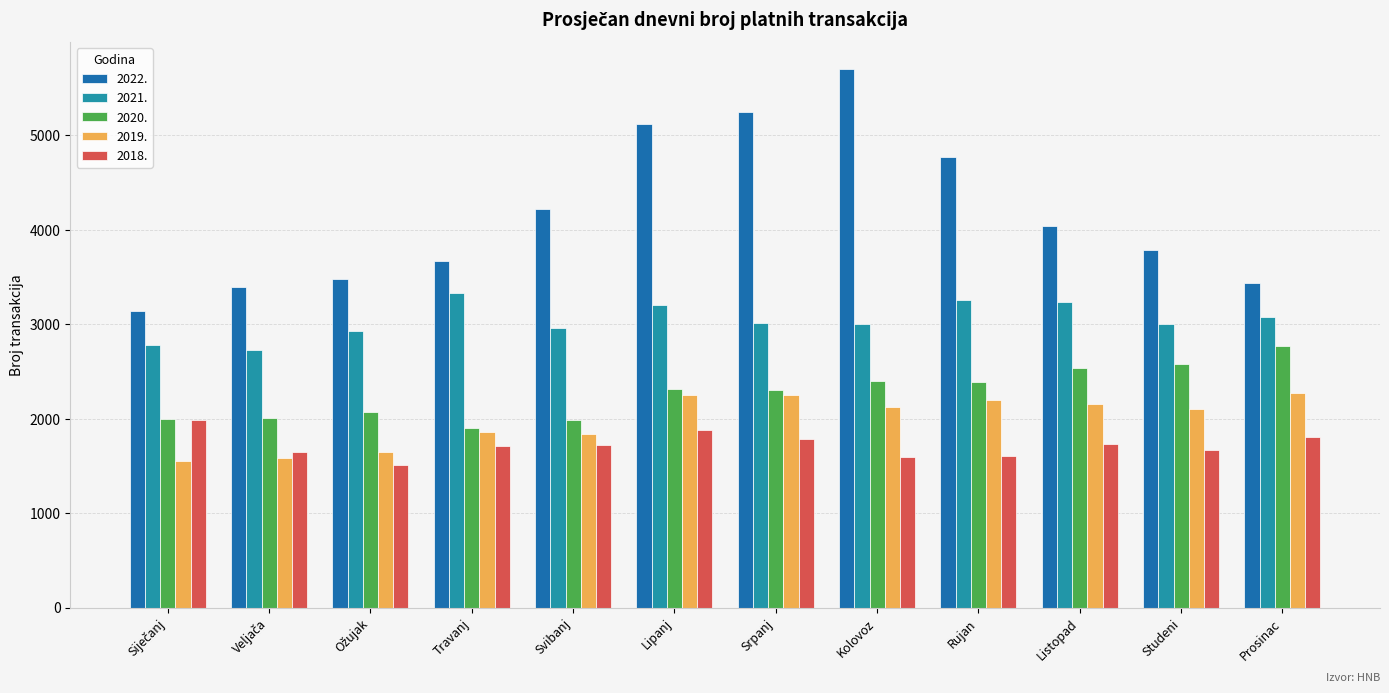

Which series has the widest spread of values?

2022.